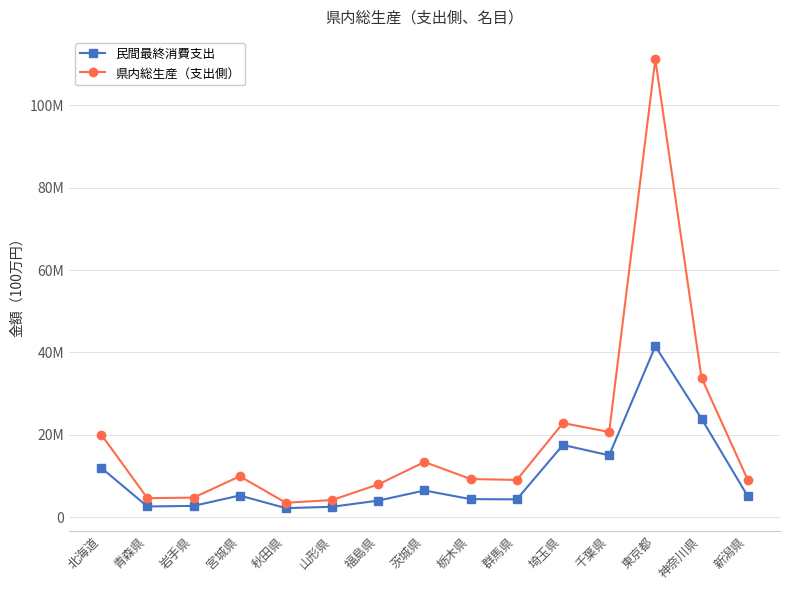

True or false: 県内総生産（支出側） has more than 2 points higher than both neighbors.

True